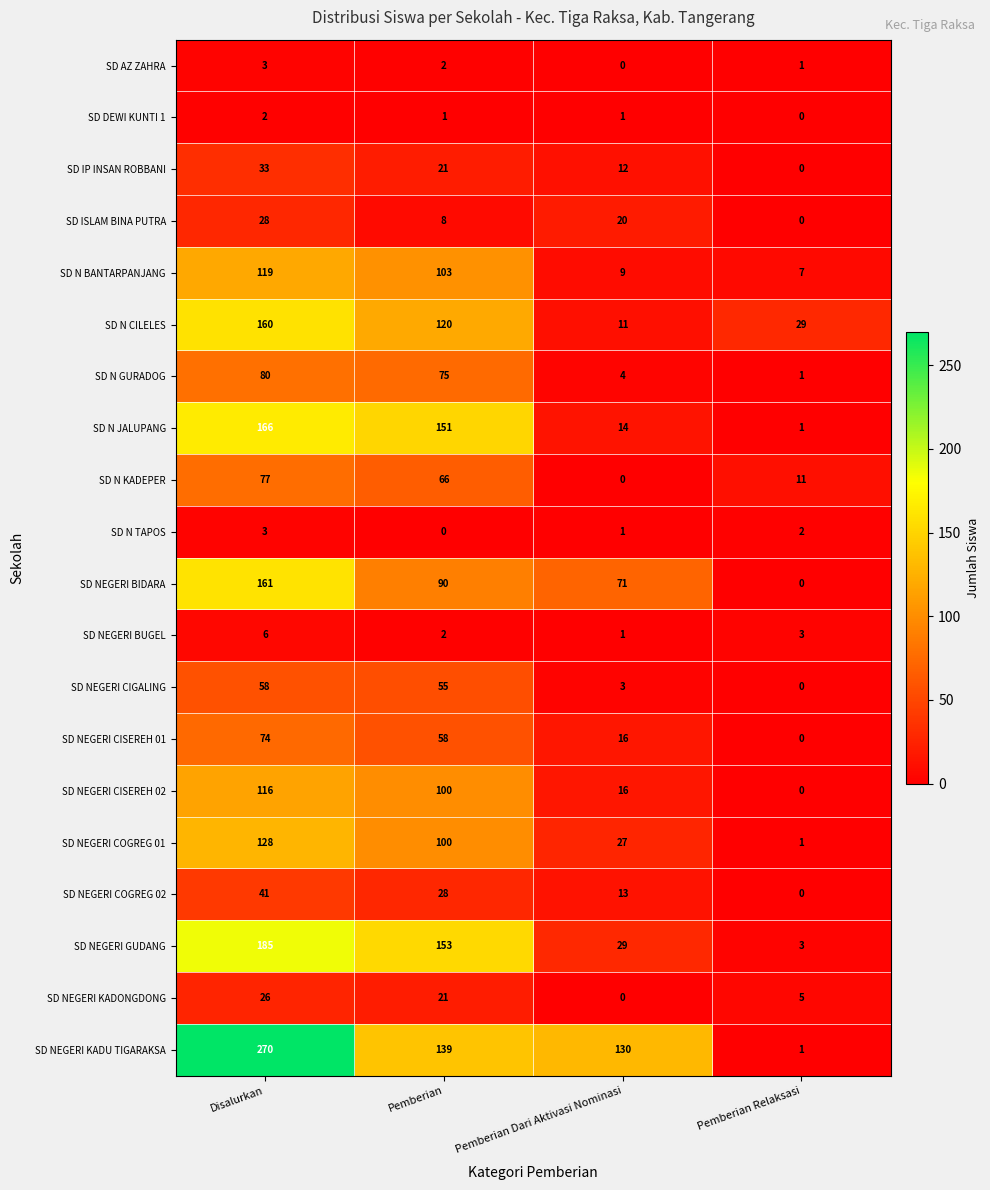

What value does the SD N JALUPANG series have at Disalurkan, to the nearest 50?

150